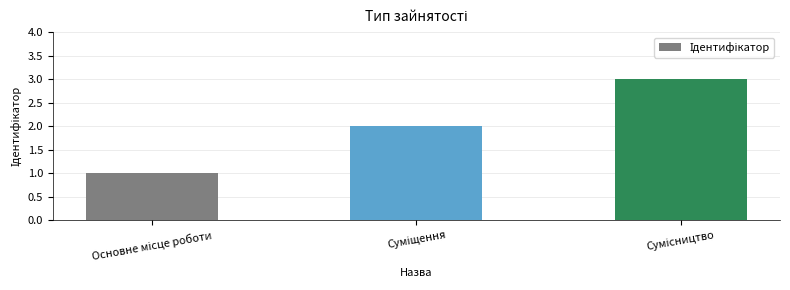

What is the greatest value displayed?

3